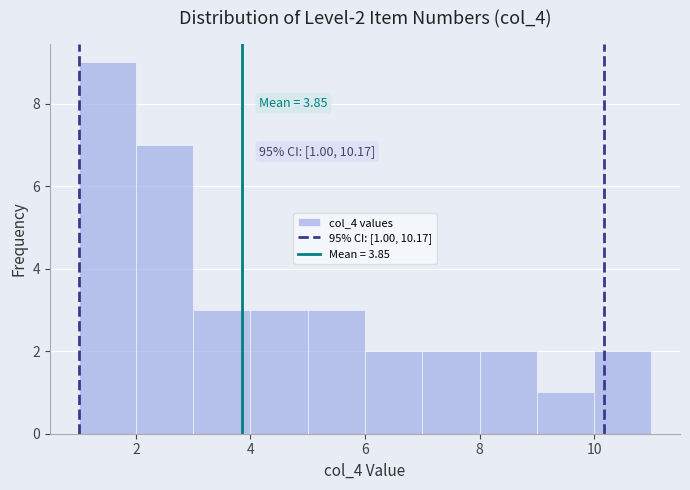

Over which range of the x-axis is the bar tallest?

1 to 2